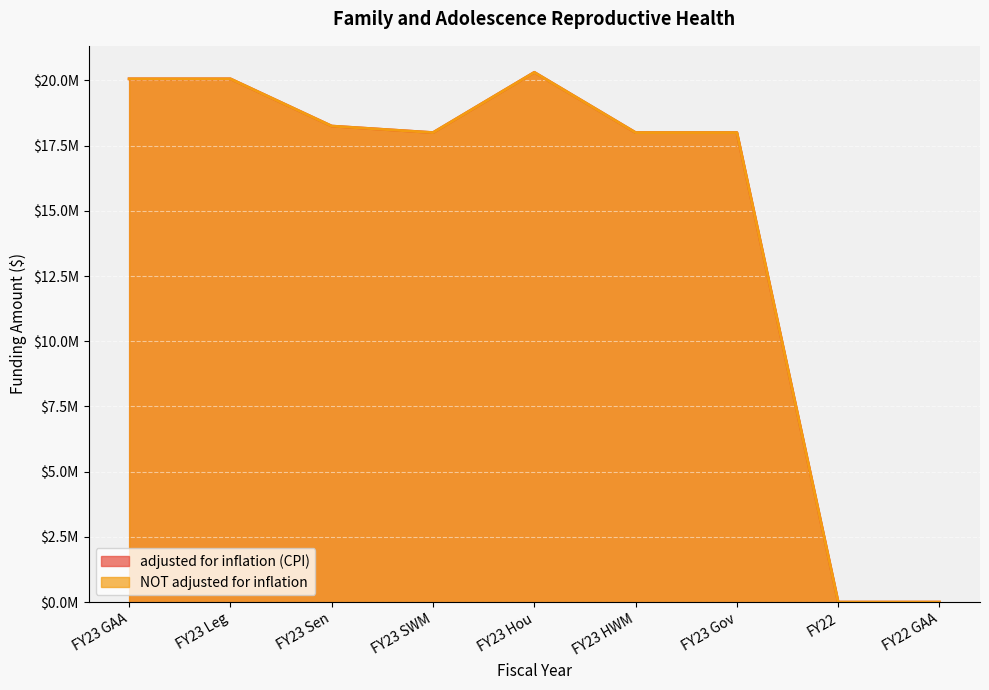

At which category does NOT adjusted for inflation reach its first local valley?

FY23 SWM